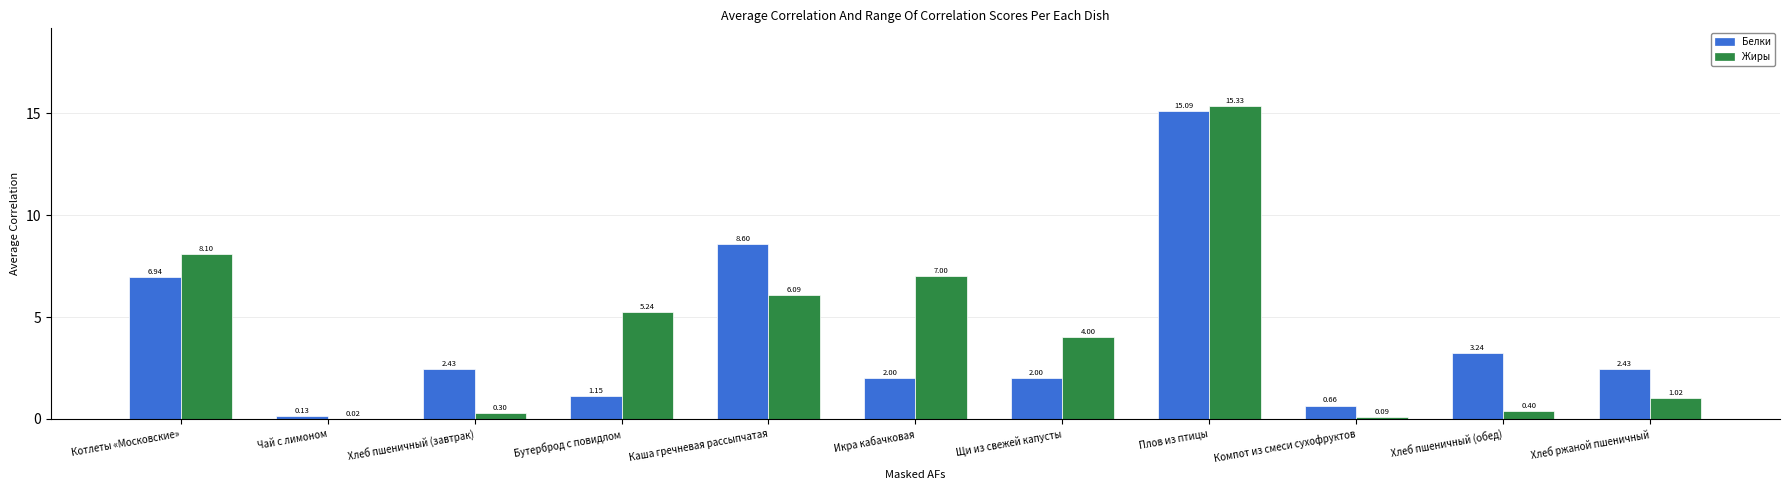

Are the bars horizontal?

No